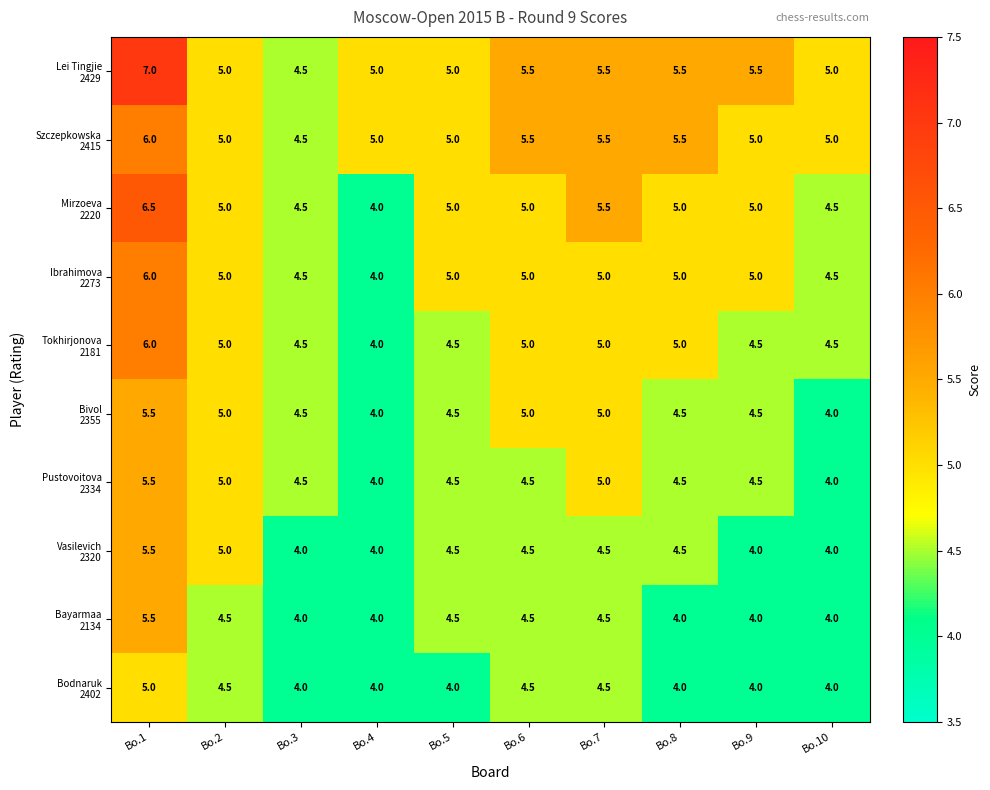

At which category is the sum across all series the highest?

Bo.1